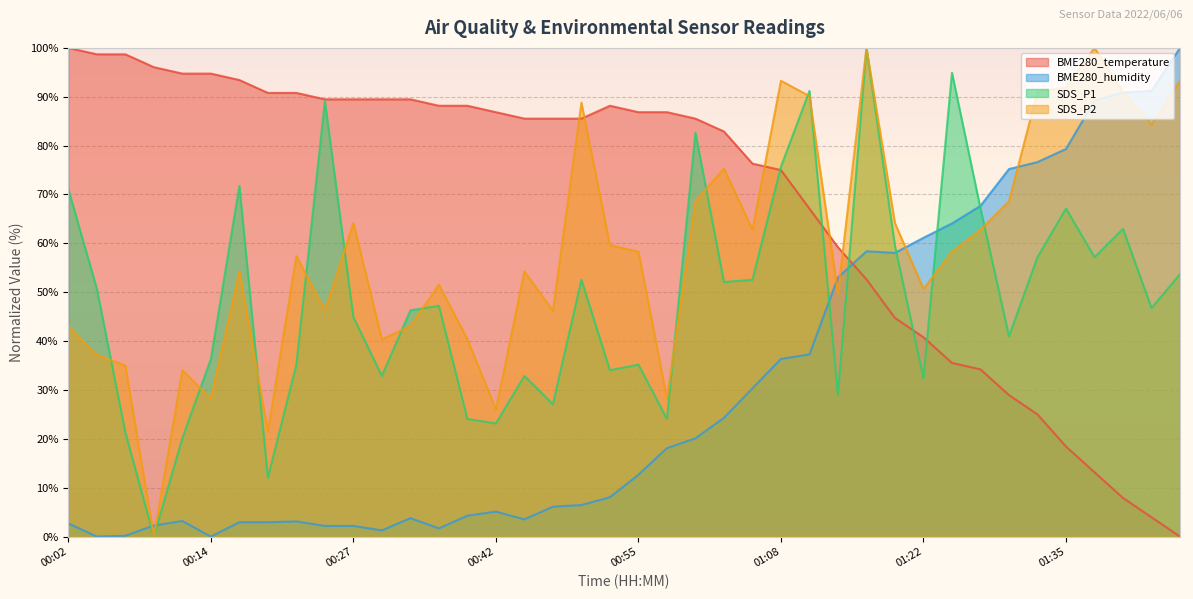

Which series has the largest range (max minus min)?

BME280_temperature